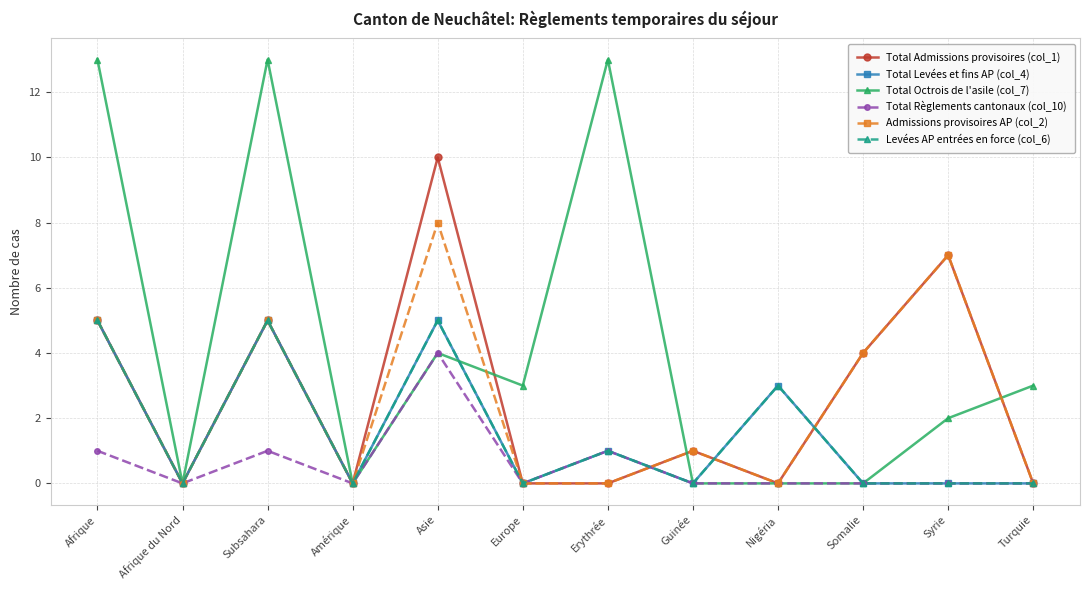

True or false: Levées AP entrées en force (col_6) and Total Levées et fins AP (col_4) cross at least once.

False